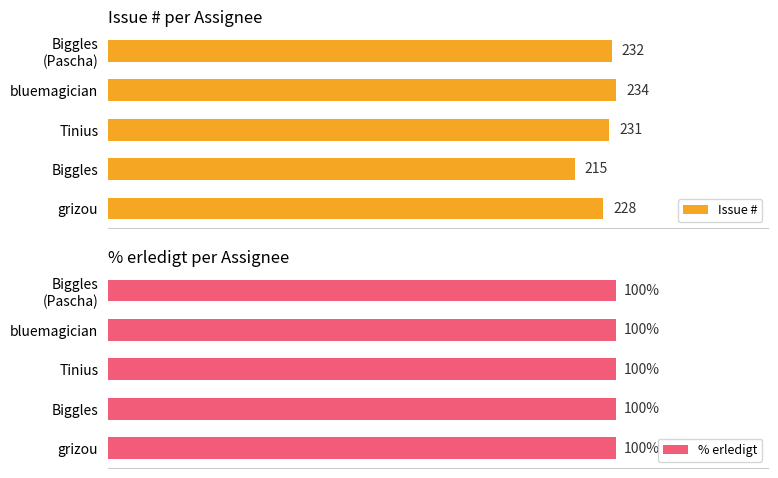

Where is Issue # nearest to the value 224?

grizou